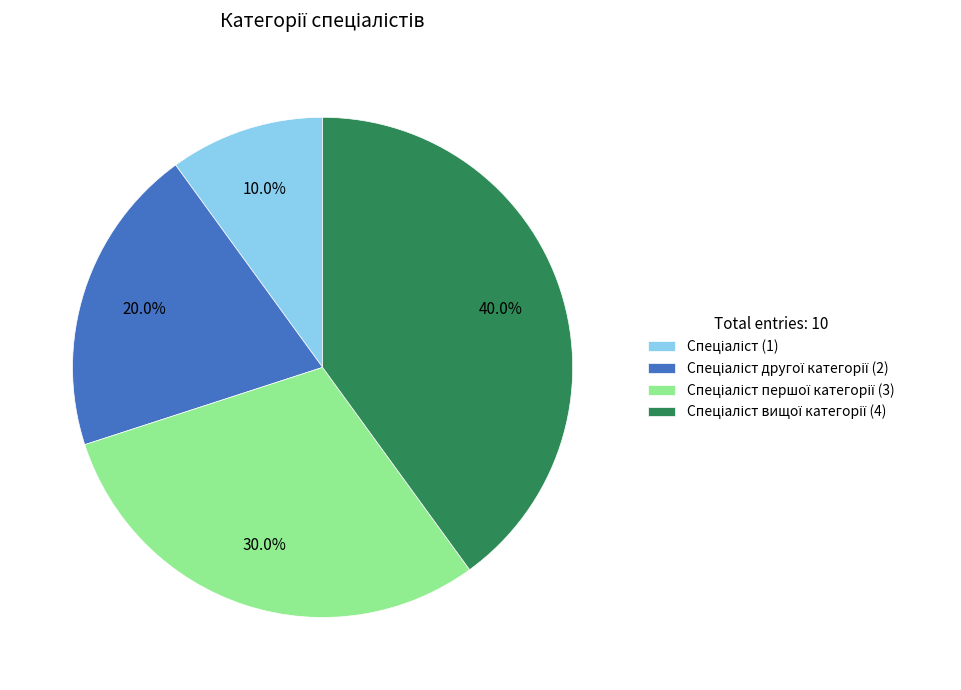

Is there any slice that represents more than half of the pie?

No